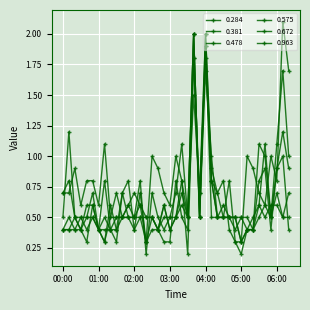

What is the maximum value shown in the chart?

2.1